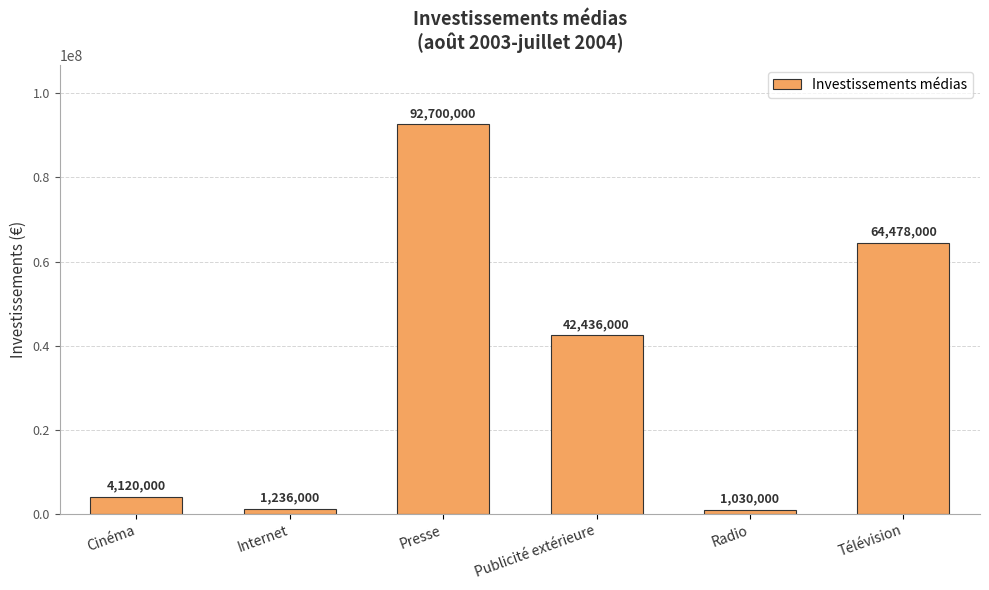

Reading right to left, extract all data points from this chart.

64478000	1030000	42436000	92700000	1236000	4120000